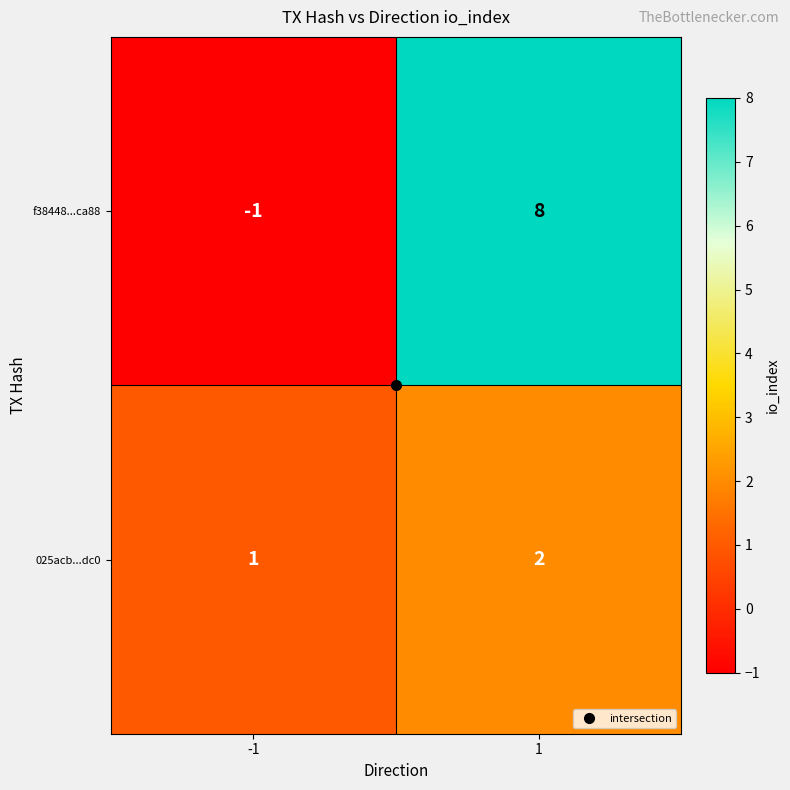

What is the difference between the f38448...ca88 values at -1 and 1?

9